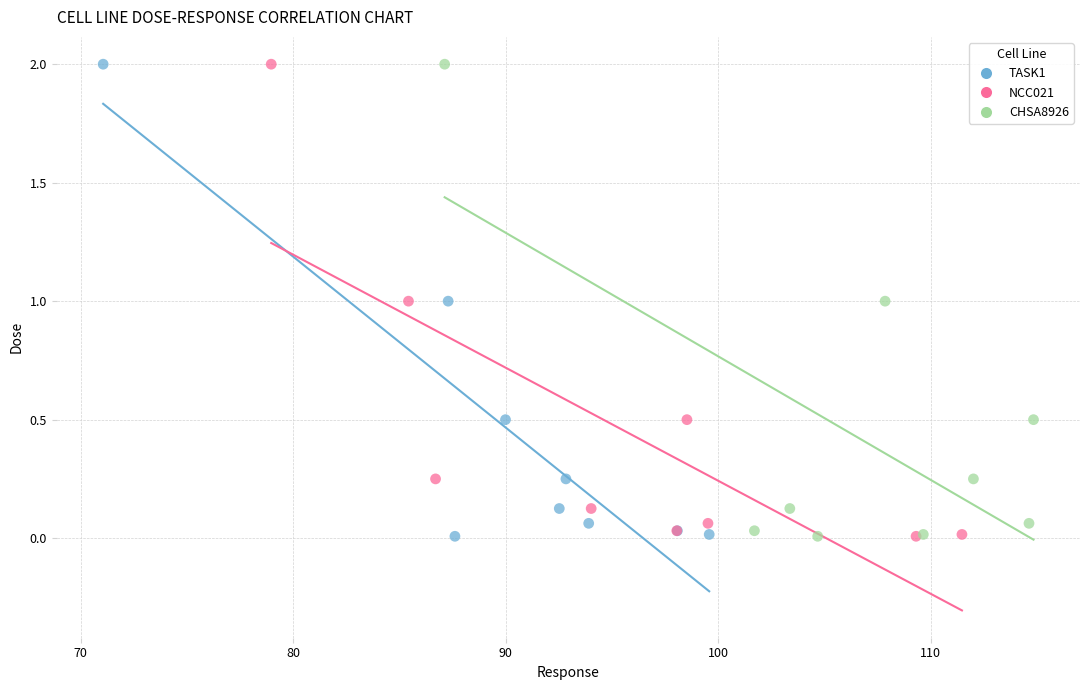

What are all the series names shown in the legend?

TASK1, NCC021, CHSA8926